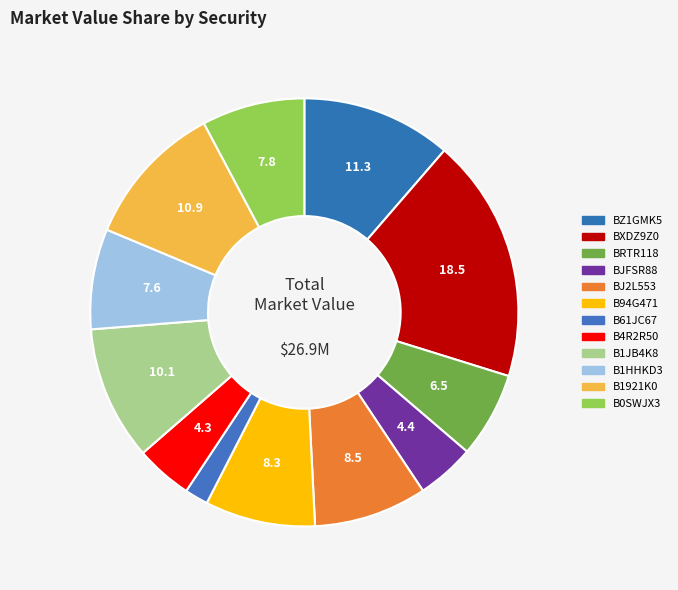

Count the number of slices in the pie.

12